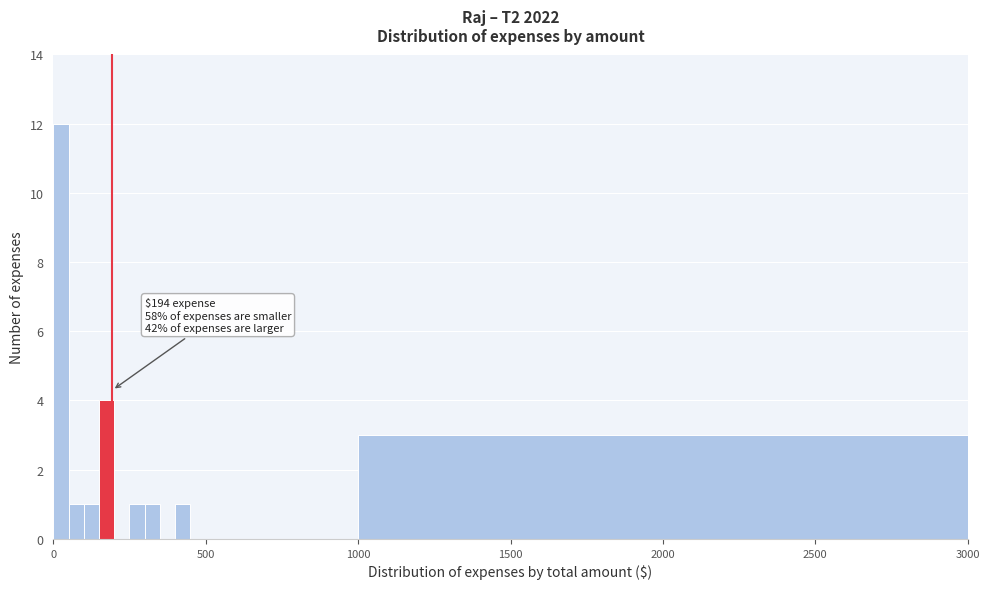

Around what value on the x-axis is the tallest bar? Give the approximate position of its centre, as read against the axis.

50